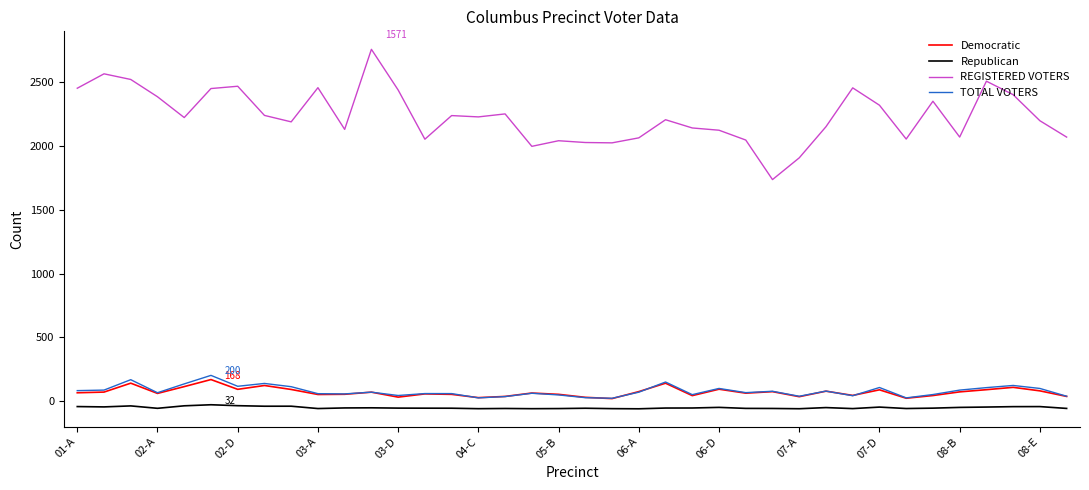

How many data points in TOTAL VOTERS are above 69?

19